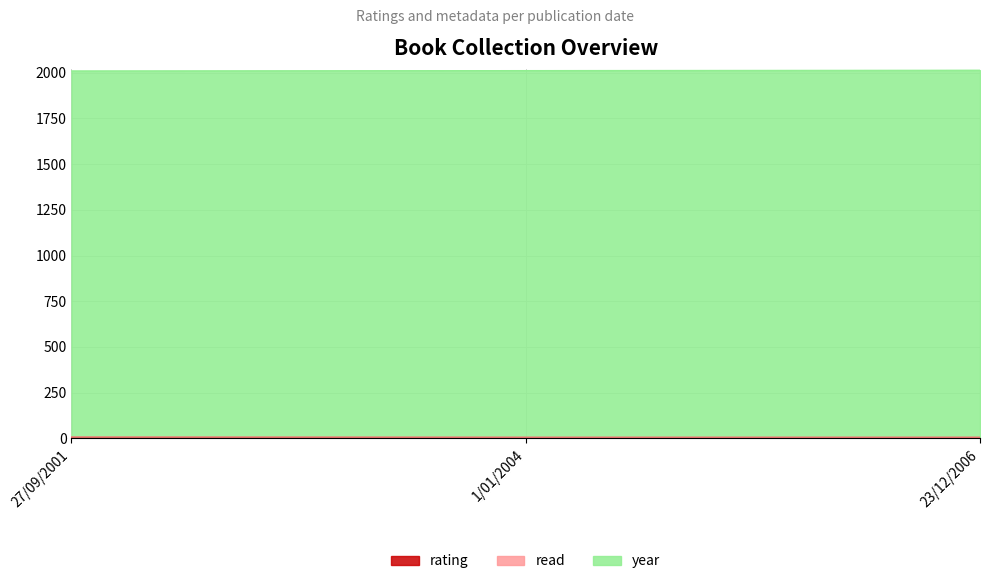

Reading right to left, list all the values displayed in this chart.

rating: 6	6	7
year: 2013	2011	2009